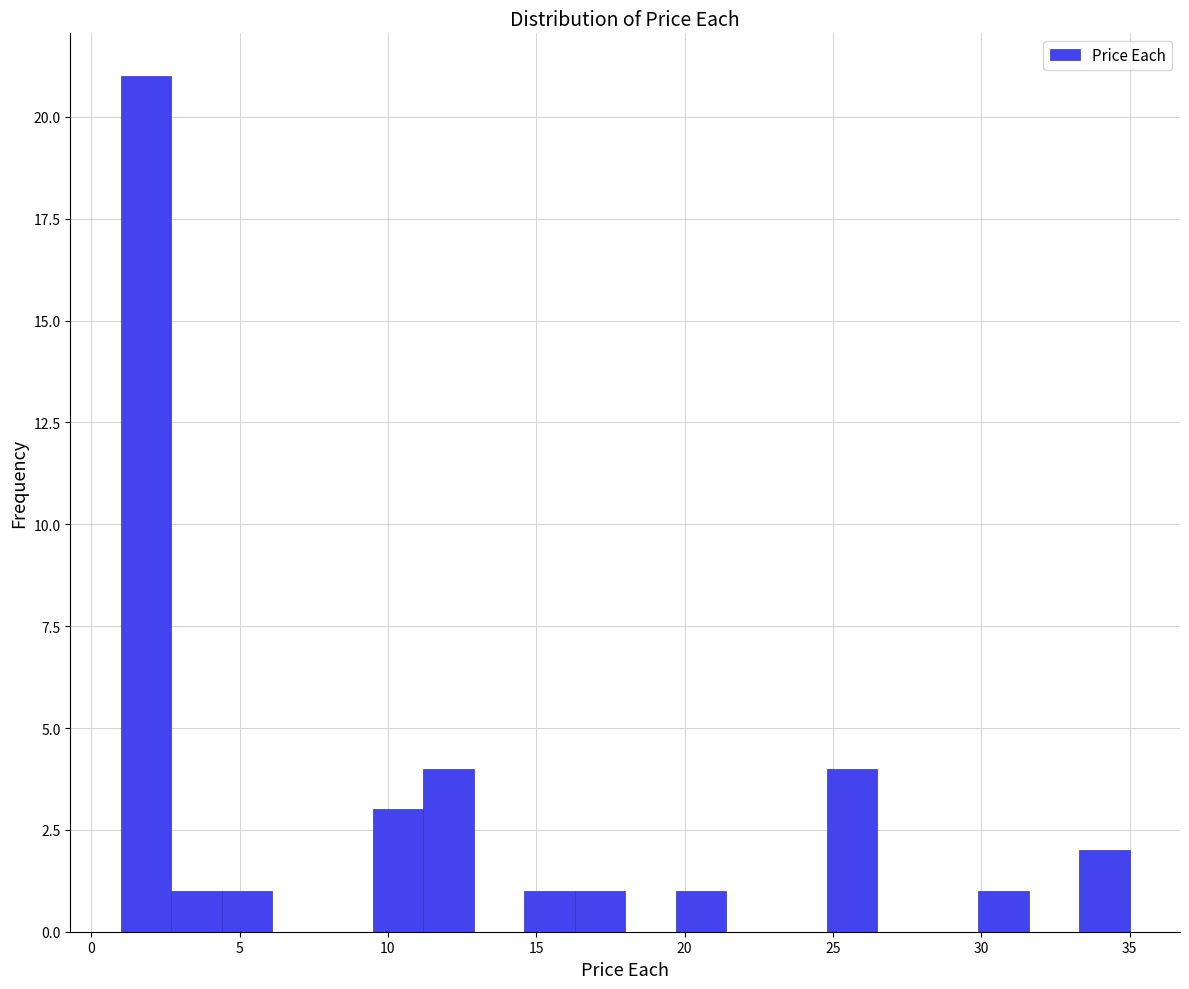

Read against the x-axis, roughly where is the centre of the tallest bar?

2.0